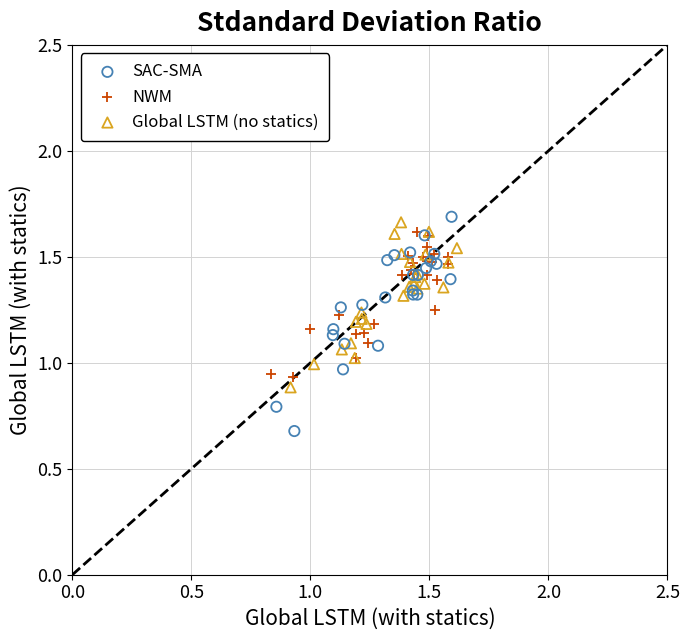

Which series has the widest spread of Y values?

SAC-SMA